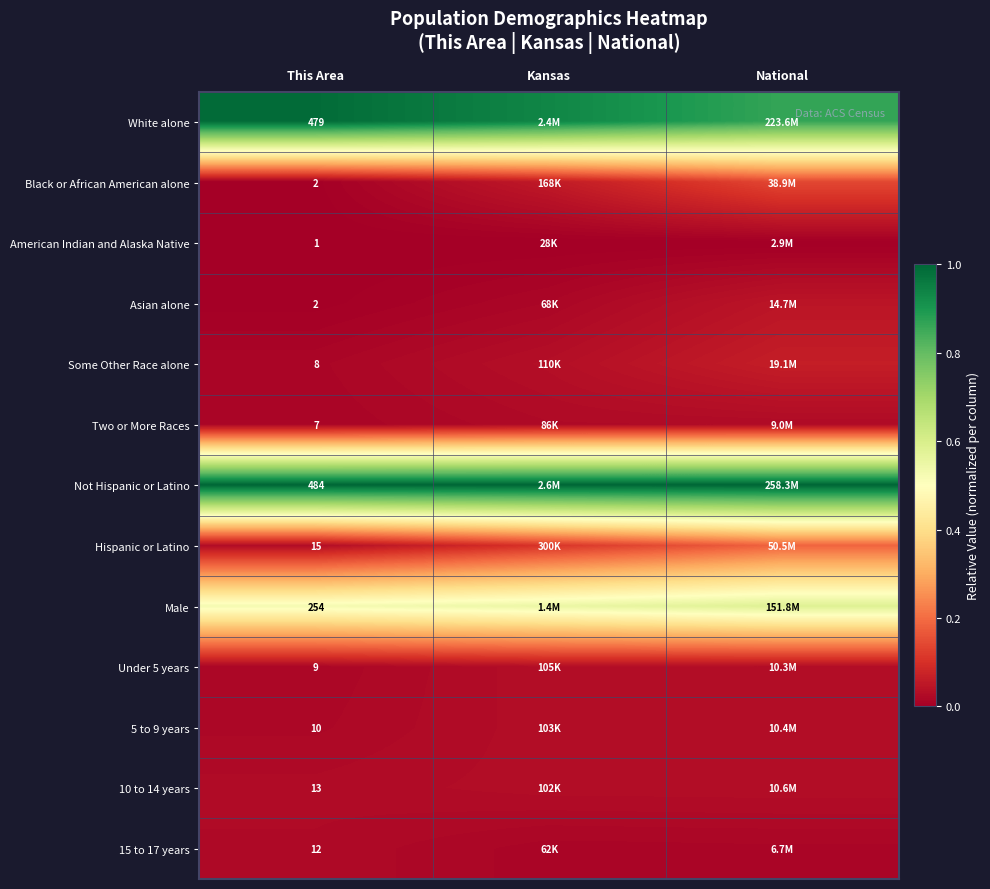

What is the approximate value of Not Hispanic or Latino at Kansas?

1.0